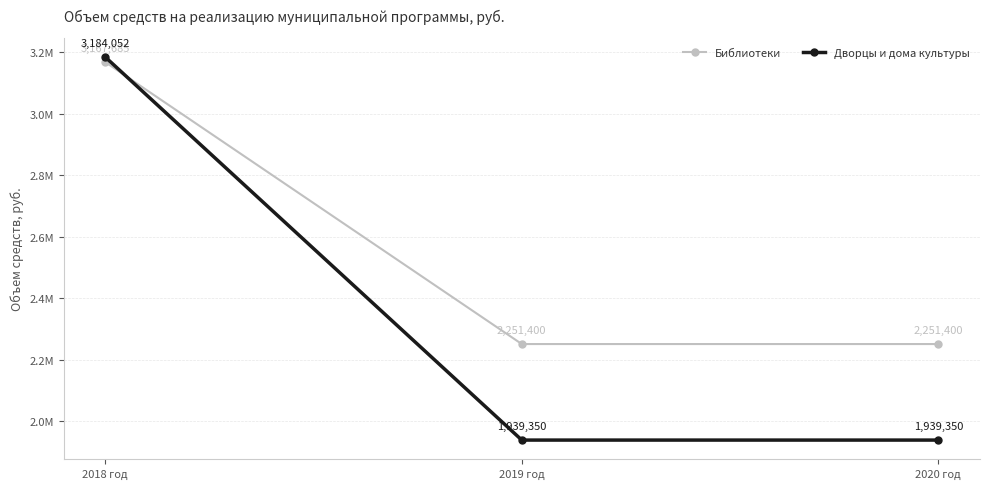

Between 2018 год and 2019 год, which series saw the biggest shift?

Дворцы и дома культуры